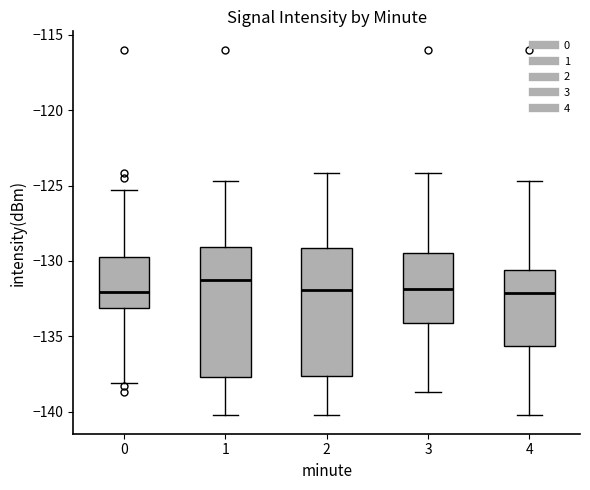

Reading left to right, transcribe this box plot: for each box, give where its median line is, the range the box spans, and where its two whiskers end, as read against the y-axis. The values are not printed on the chart, so give them approximately, as read against the axis.

0: median -132.0, box -133.0 to -129.5, whiskers -138.0 to -125.5
1: median -131.5, box -137.5 to -129.0, whiskers -140.0 to -124.5
2: median -132.0, box -137.5 to -129.0, whiskers -140.0 to -124.0
3: median -132.0, box -134.0 to -129.5, whiskers -138.5 to -124.0
4: median -132.0, box -135.5 to -130.5, whiskers -140.0 to -124.5